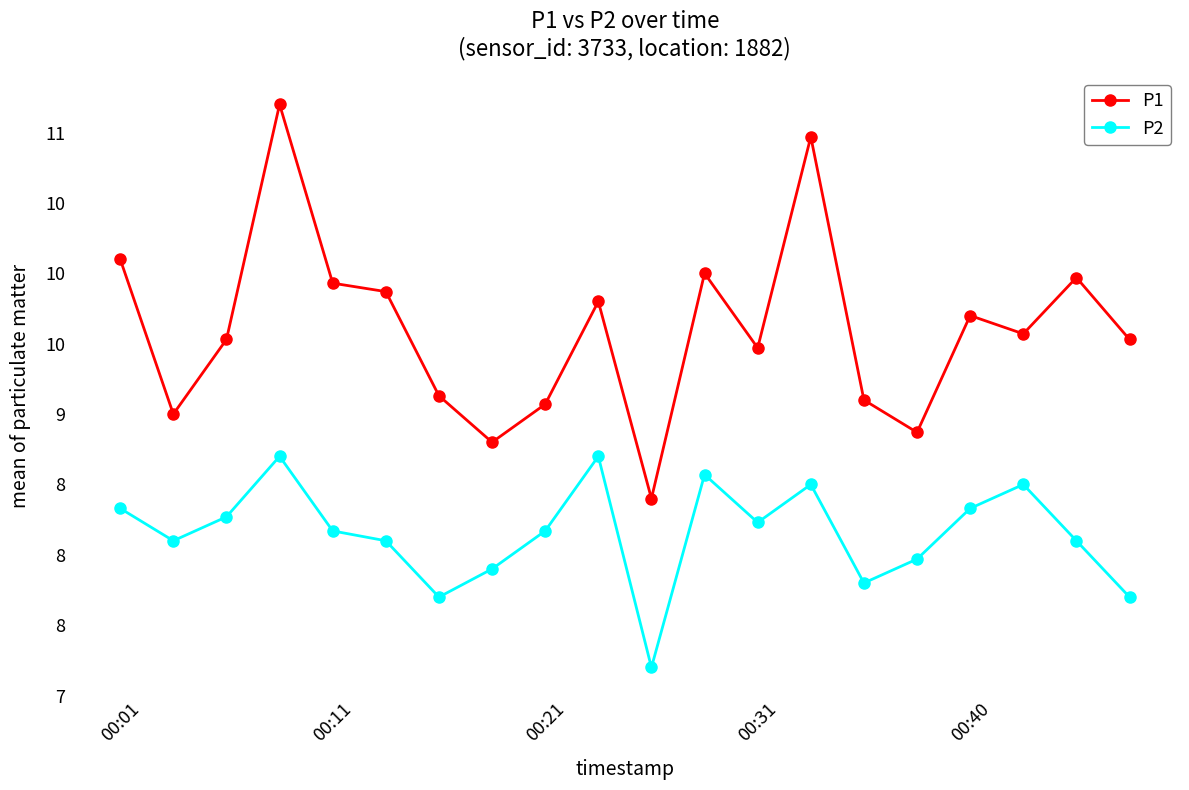

What are all the series names shown in the legend?

P1, P2